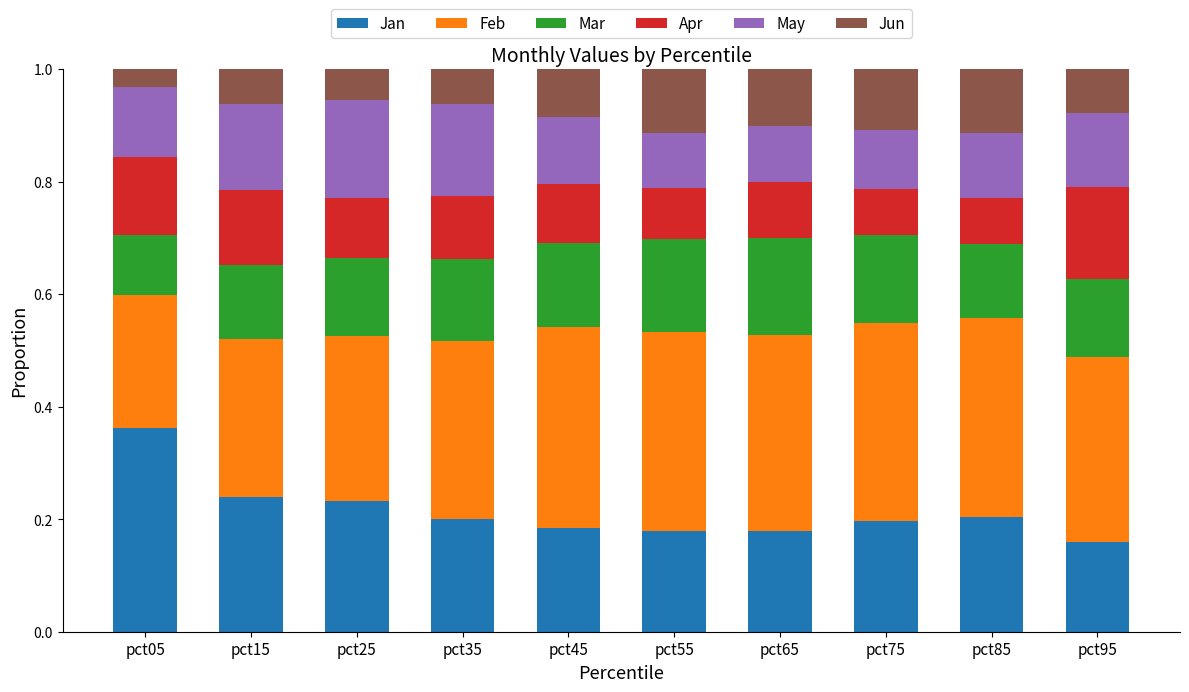

What is the total value across all series at pct35?

1.0